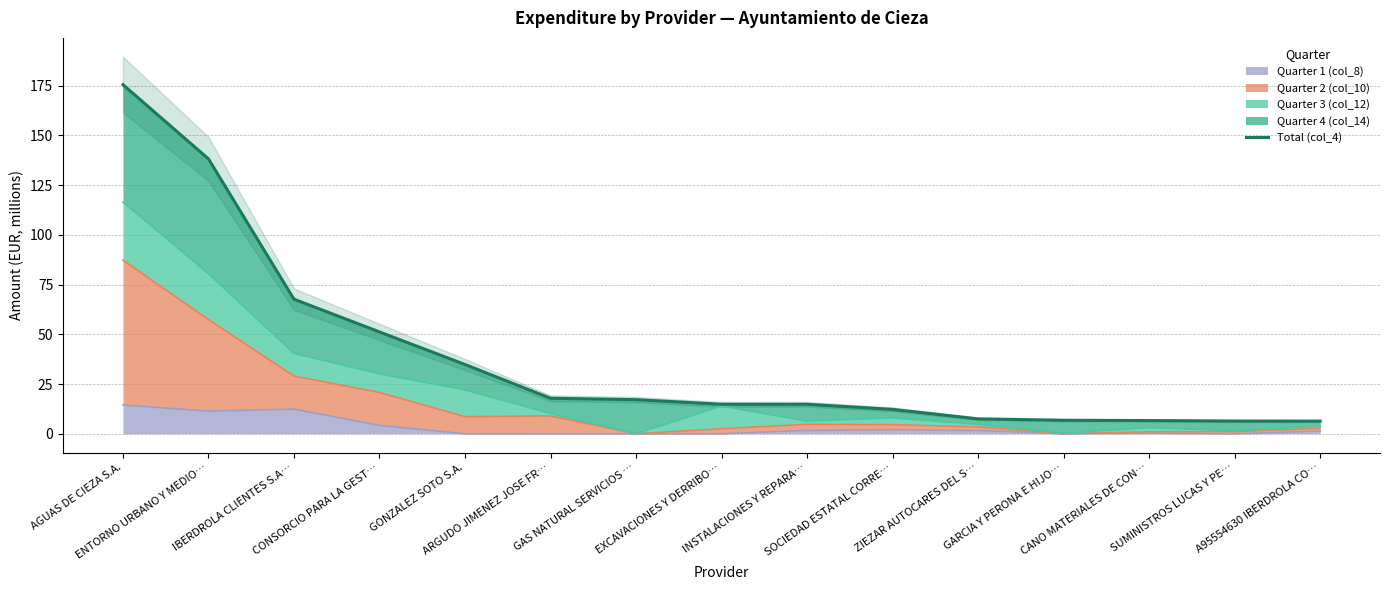

Does the chart display data point markers on the line(s)?

No